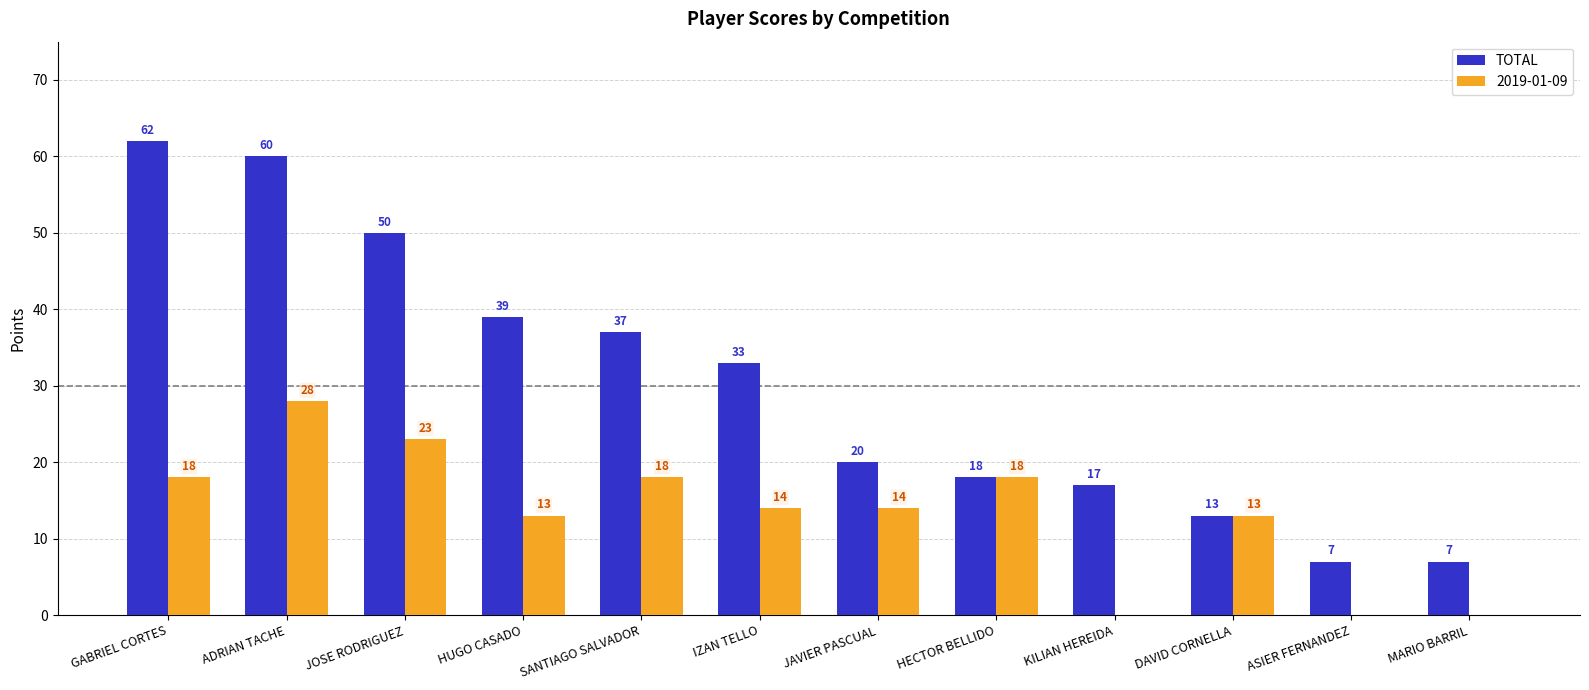

Which series changed the most between IZAN TELLO and KILIAN HEREIDA?

TOTAL